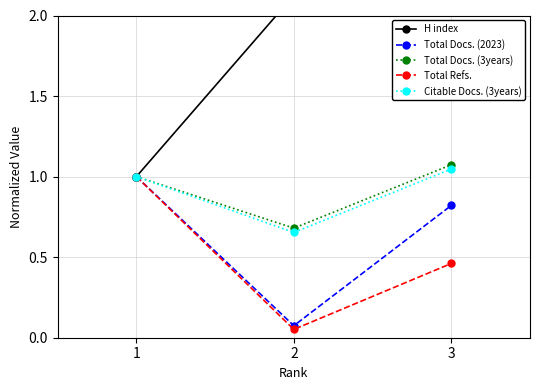

At 3, list the series in order from largest to smallest.

H index, Total Docs. (3years), Citable Docs. (3years), Total Docs. (2023), Total Refs.